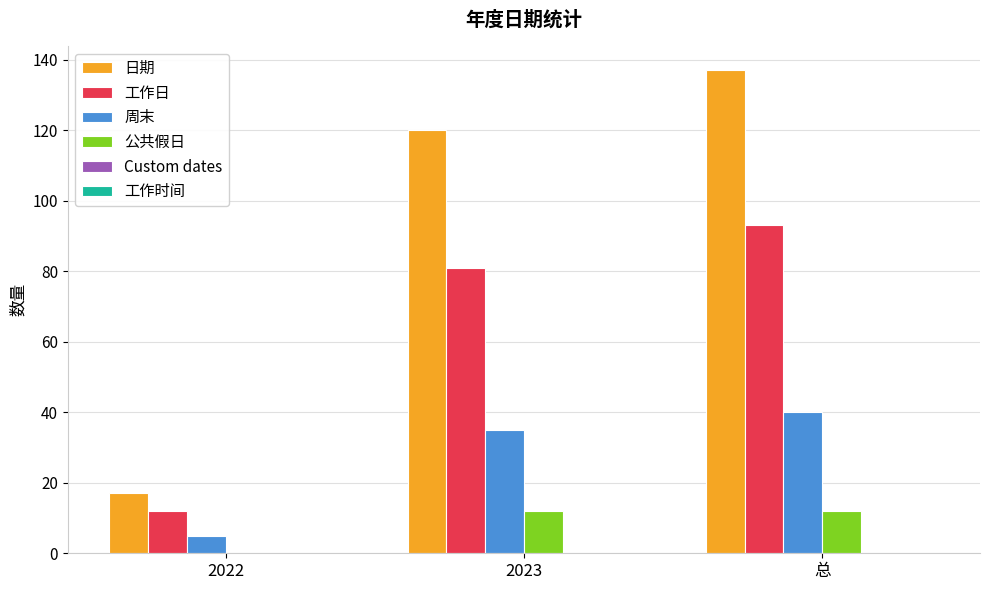

Reading left to right, extract all data points from this chart.

日期: 2022=17	2023=120	总=137
工作日: 2022=12	2023=81	总=93
周末: 2022=5	2023=35	总=40
公共假日: 2022=0	2023=12	总=12